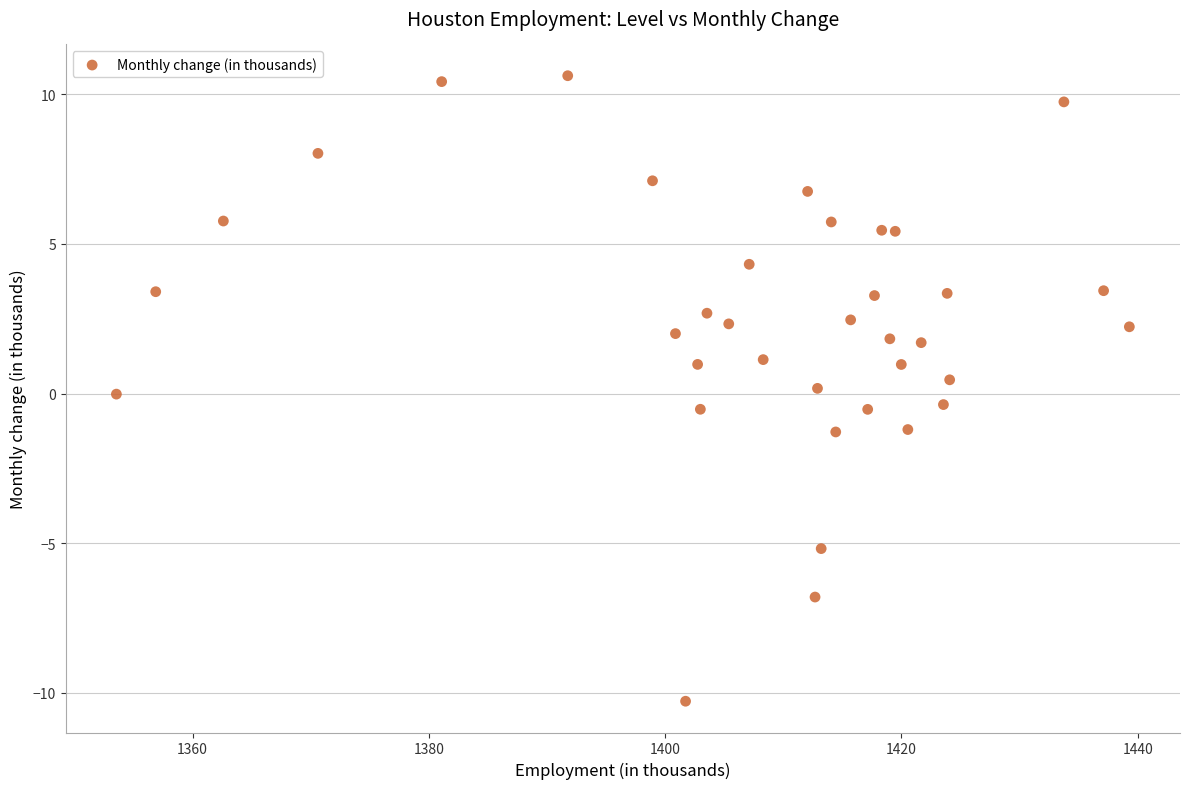

What is the range of X values (max minus min)?

85.7